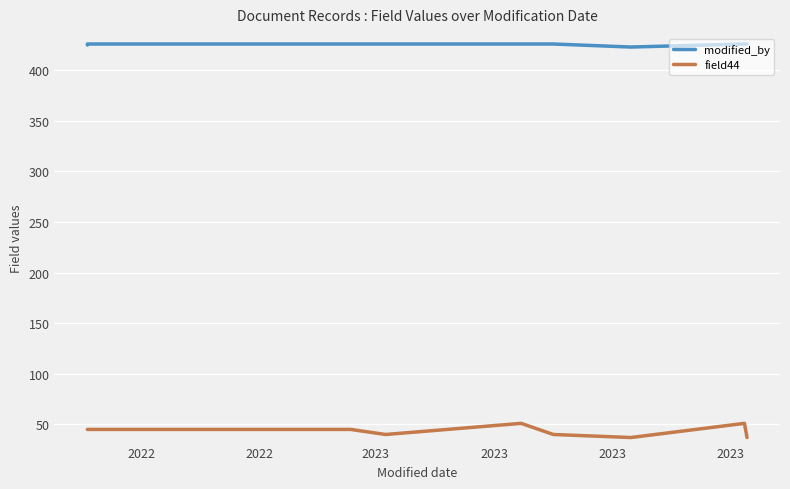

Count the number of data series in this chart.

2